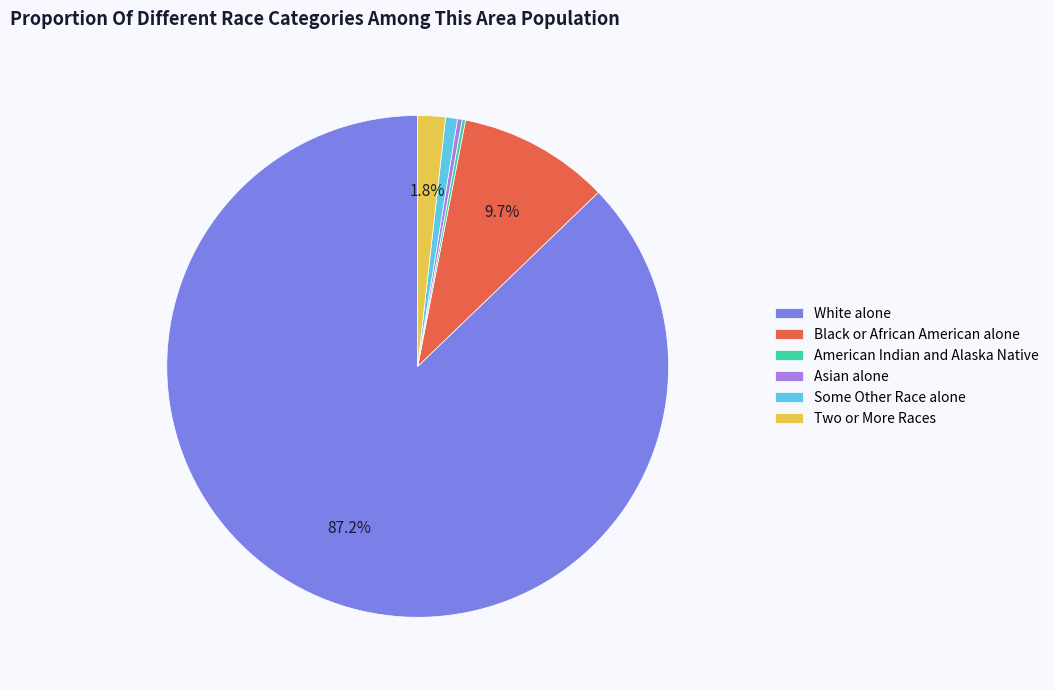

Combined, what portion of the pie is Black or African American alone and Two or More Races?

11.5%